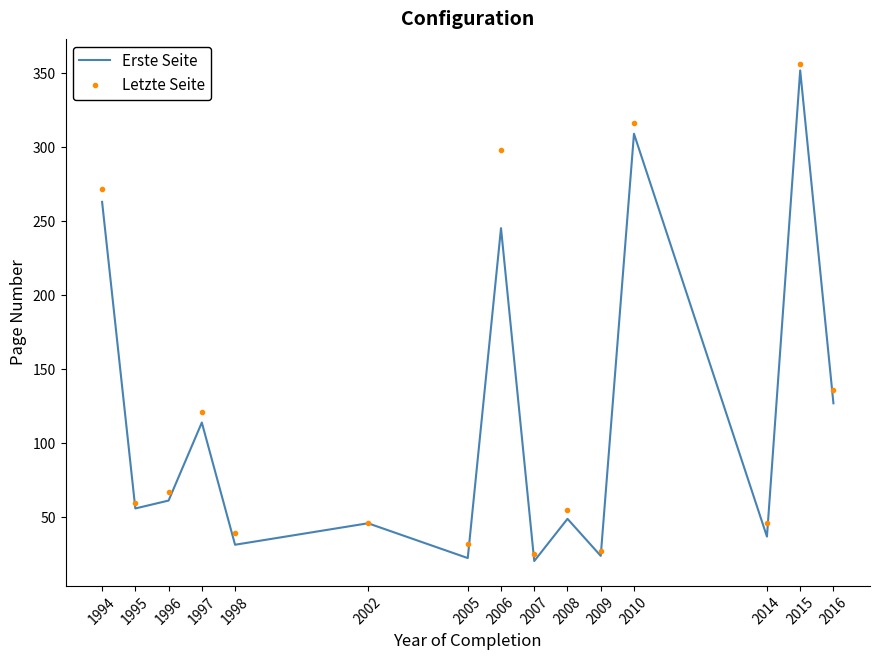

Is the value of Letzte Seite at 2016 greater than the value of Erste Seite at 1996?

Yes